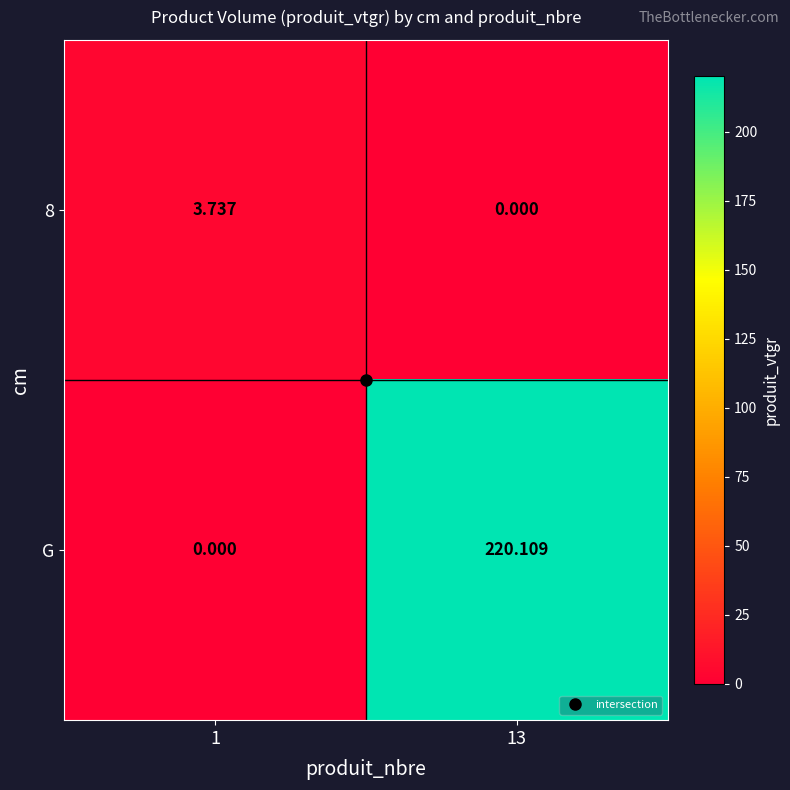

How many categories are shown in the chart?

2